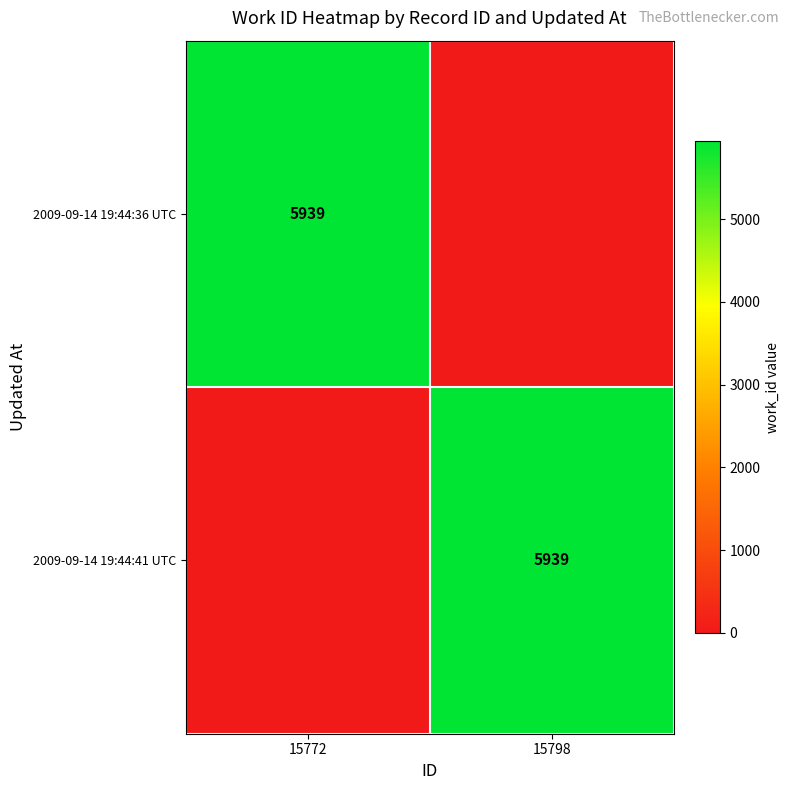

Is it true that 2009-09-14 19:44:36 UTC equals 8385 at 15772?

False